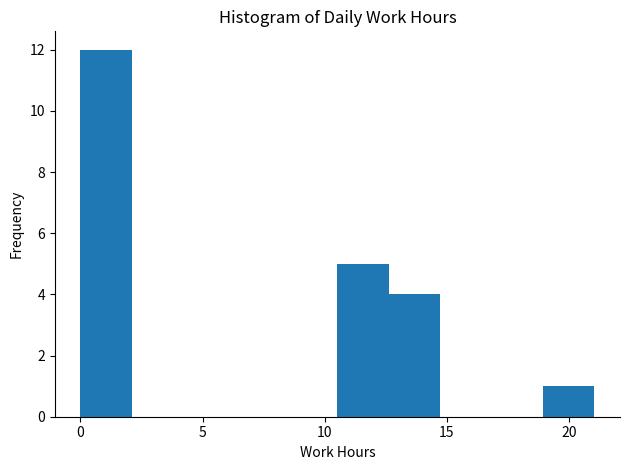

Reading left to right, list every bar in this chart as the range it spans on the x-axis followed by its height. Neither the bar edges nor the heights are printed on the chart, so give them approximately, as read against the axes.

0.0 to 2.0: 12
2.0 to 4.0: 0
4.0 to 6.5: 0
6.5 to 8.5: 0
8.5 to 10.5: 0
10.5 to 12.5: 5
12.5 to 14.5: 4
14.5 to 17.0: 0
17.0 to 19.0: 0
19.0 to 21.0: 1